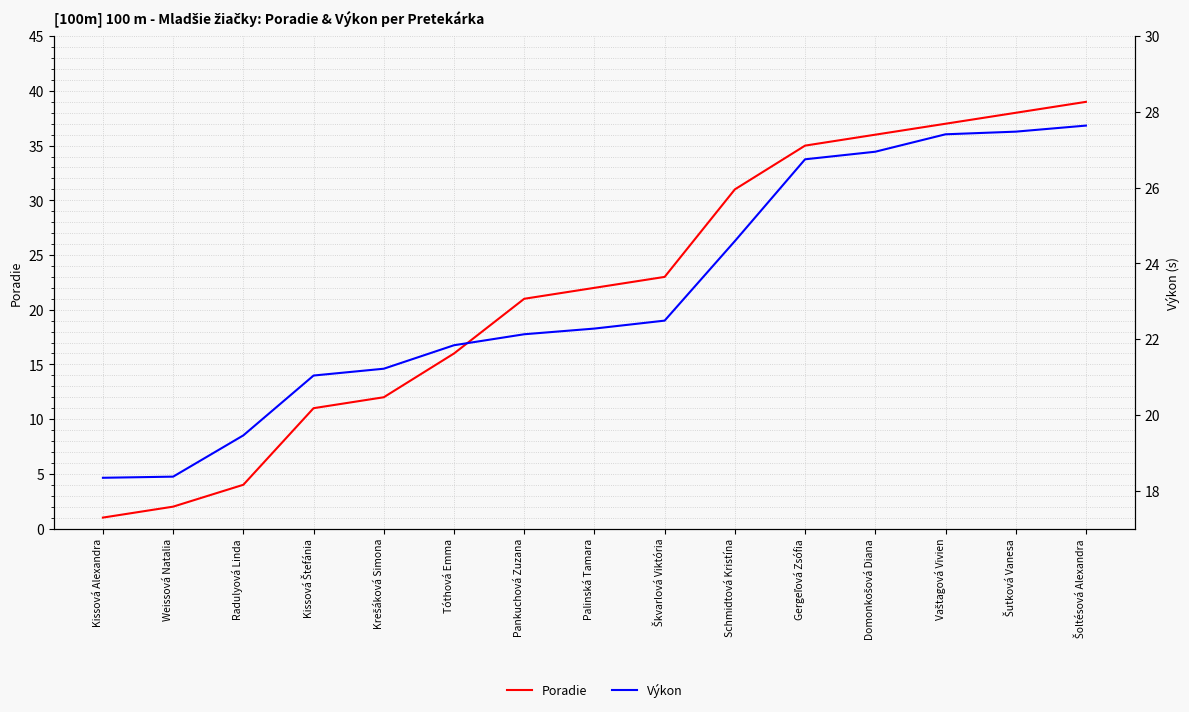

Is it true that Výkon equals 18.3 at Kissová Alexandra?

True